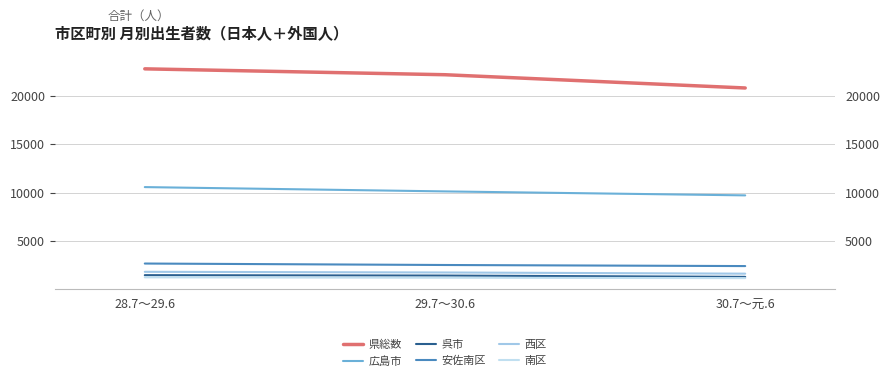

How many 南区 values are between 1157 and 1238?

3